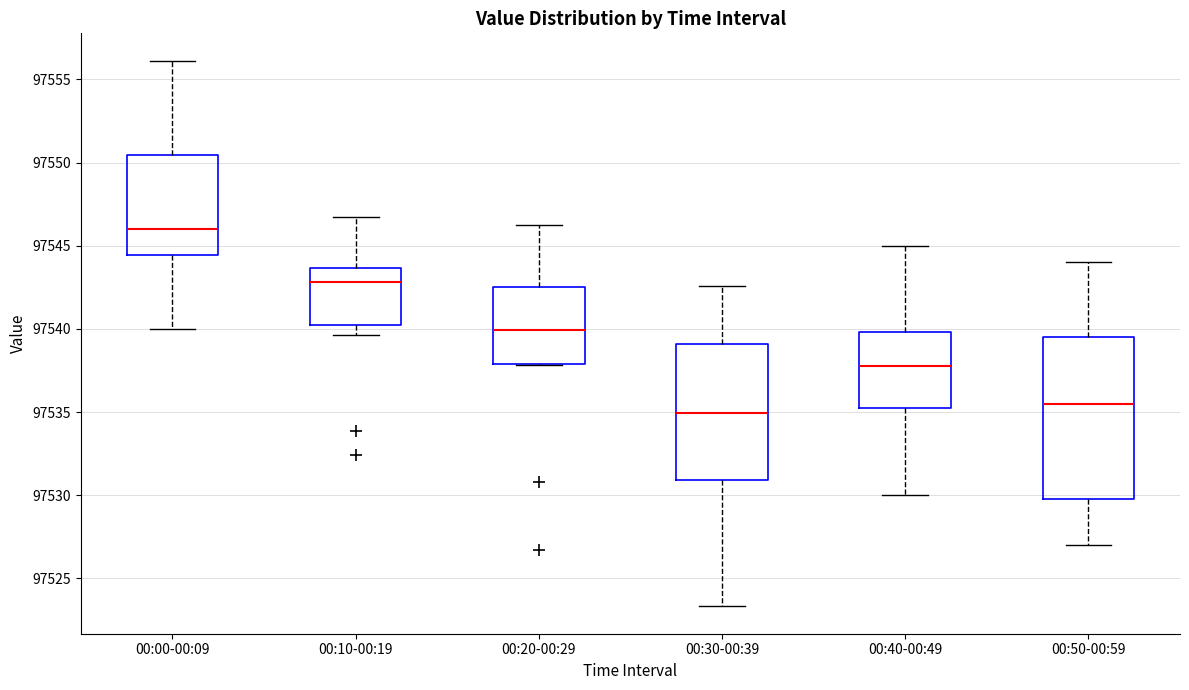

Reading left to right, transcribe this box plot: for each box, give where its median line is, the range the box spans, and where its two whiskers end, as read against the y-axis. The values are not printed on the chart, so give them approximately, as read against the axis.

00:00-00:09: median 97546.0, box 97544.5 to 97550.5, whiskers 97540.0 to 97556.0
00:10-00:19: median 97543.0, box 97540.0 to 97543.5, whiskers 97539.5 to 97546.5
00:20-00:29: median 97540.0, box 97538.0 to 97542.5, whiskers 97538.0 to 97546.0
00:30-00:39: median 97535.0, box 97531.0 to 97539.0, whiskers 97523.5 to 97542.5
00:40-00:49: median 97538.0, box 97535.5 to 97540.0, whiskers 97530.0 to 97545.0
00:50-00:59: median 97535.5, box 97530.0 to 97539.5, whiskers 97527.0 to 97544.0